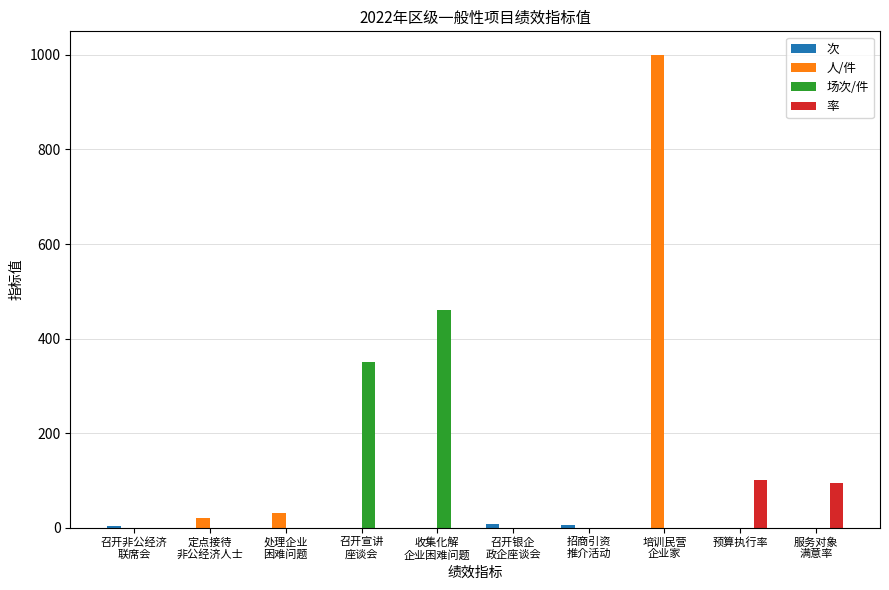

Are the bars horizontal?

No